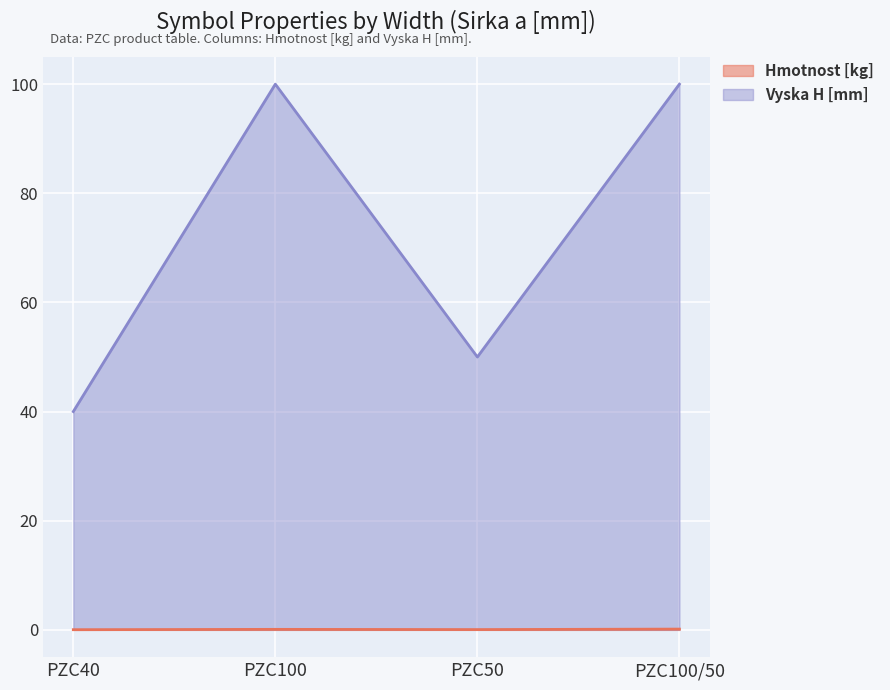

How many values in the Vyska H [mm] series are below 100?

2